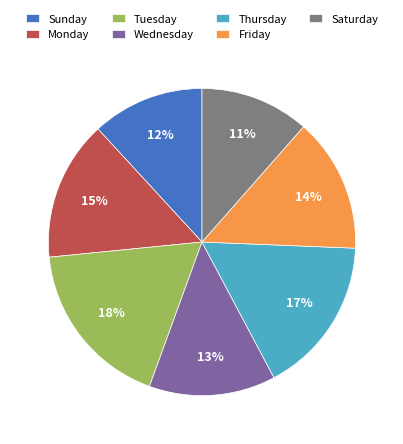

Combined, do Friday and Thursday account for over 50%?

No